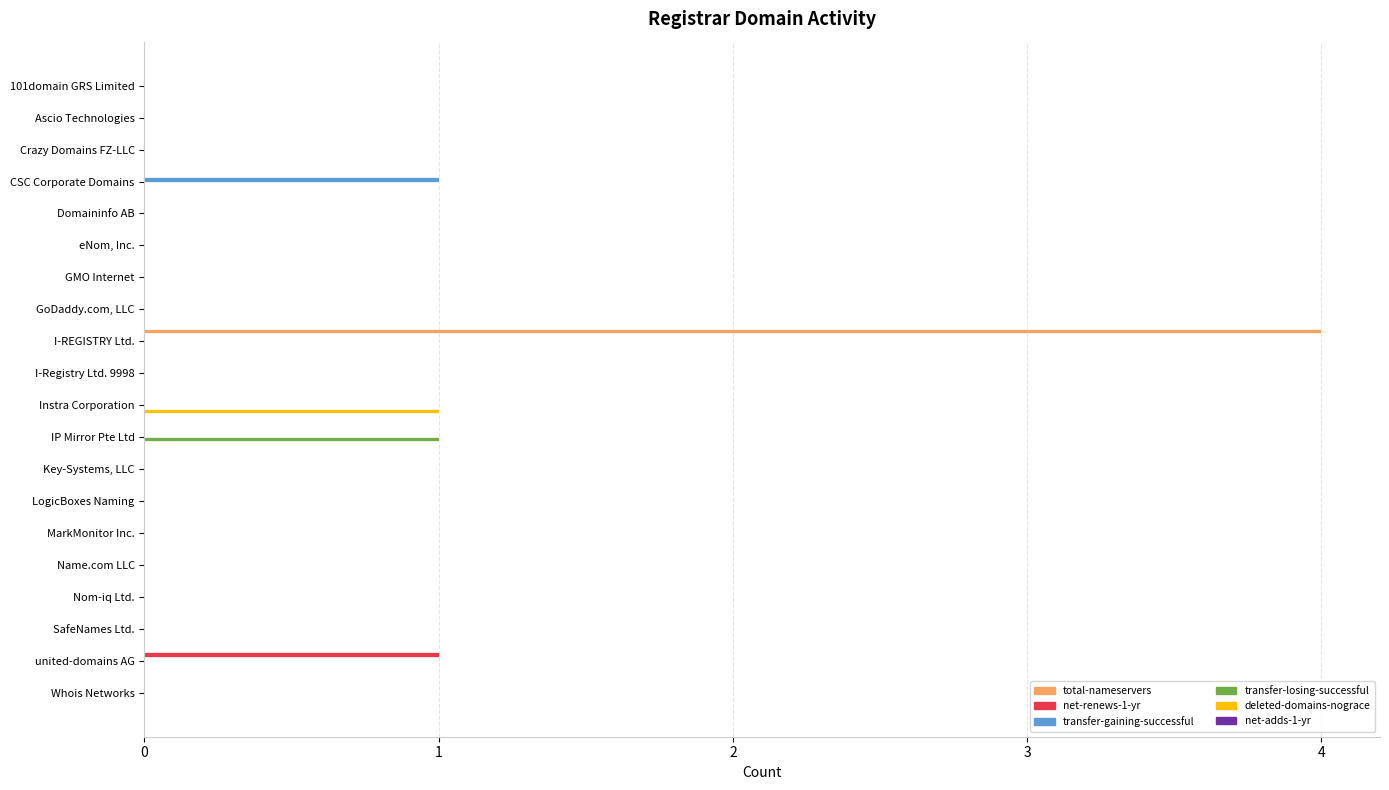

At which category is the sum across all series the highest?

I-REGISTRY Ltd.